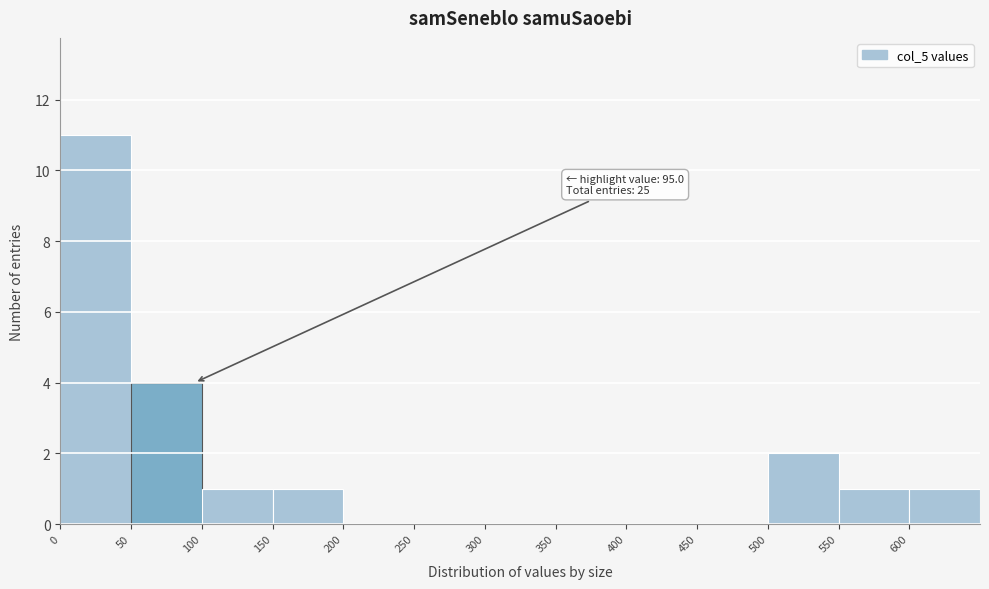

Over which range of the x-axis is the bar tallest?

0 to 50